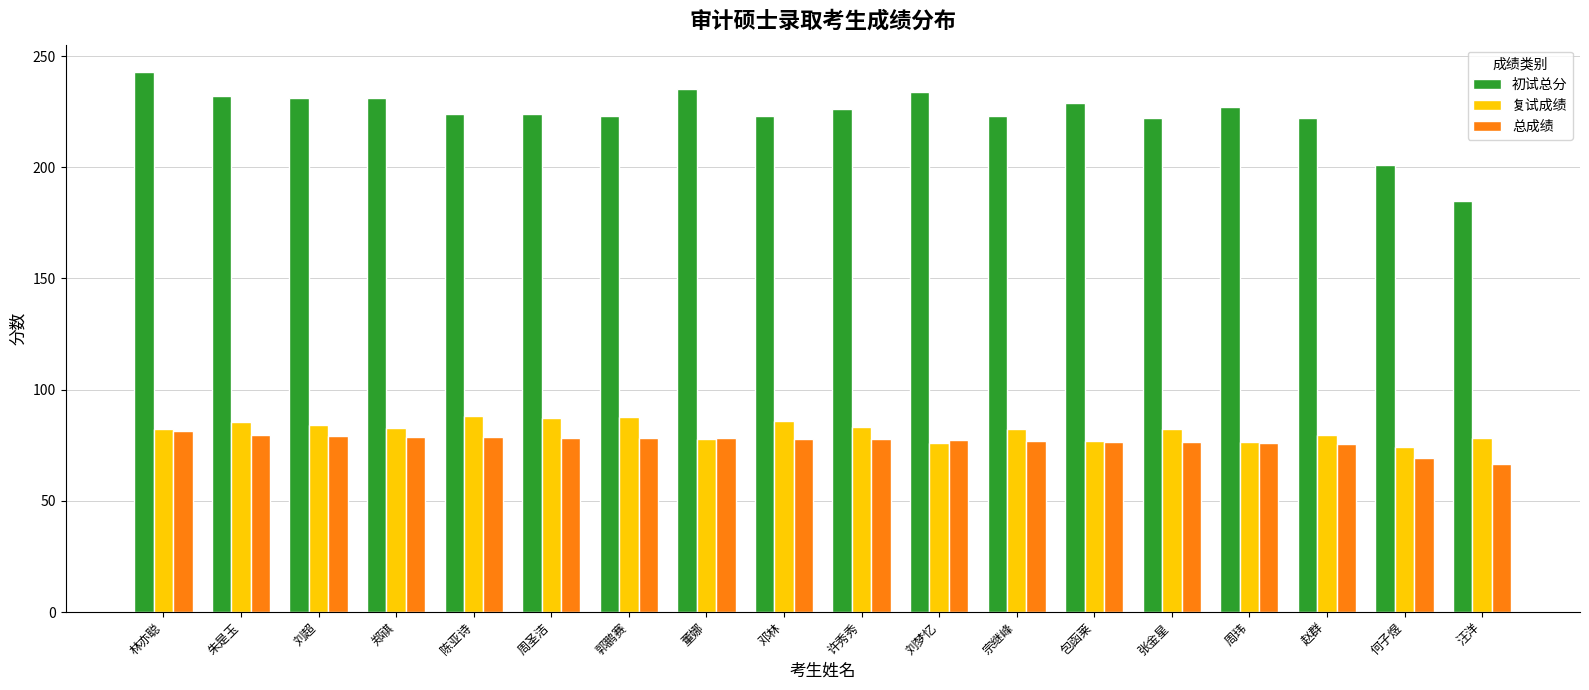

What is the sum of all 总成绩 values?

1382.7